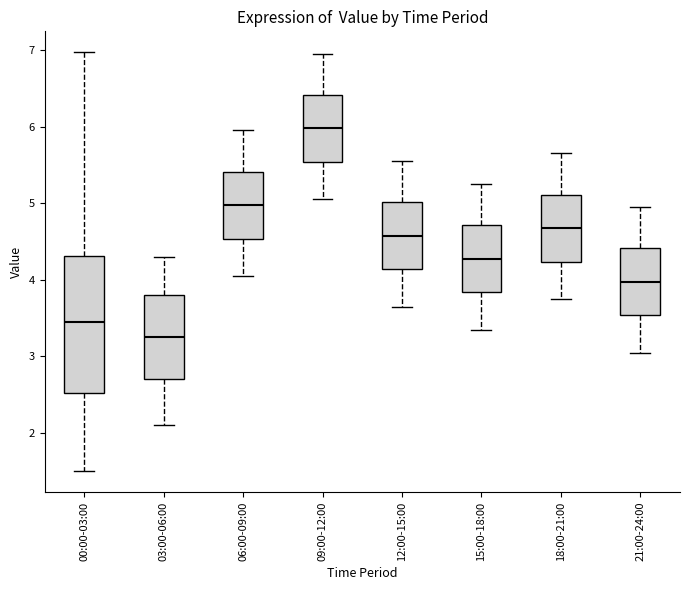

Where does the median line of the box for 03:00-06:00 sit on the y-axis? The values are not printed on the chart, so give them approximately, as read against the axis.

3.3